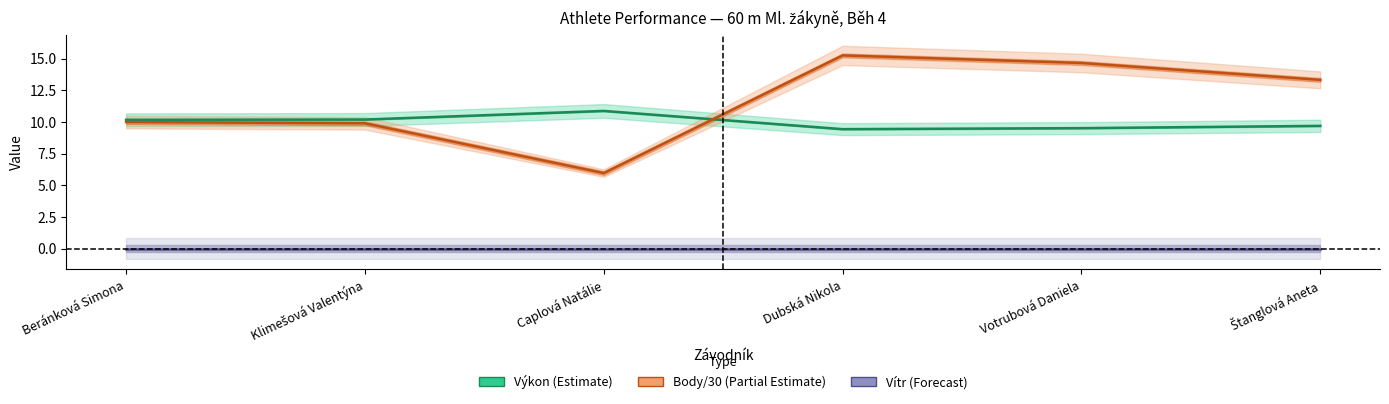

What position from the left is Votrubová Daniela?

5